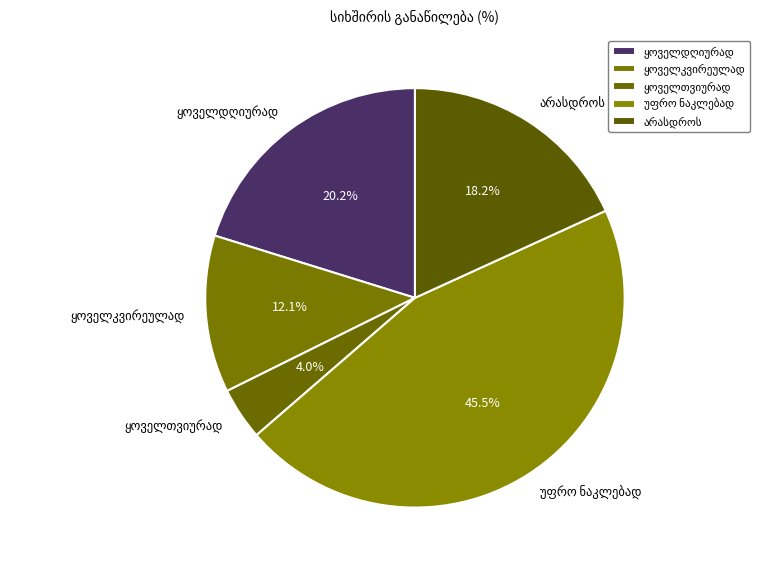

Is there any slice that represents more than half of the pie?

No